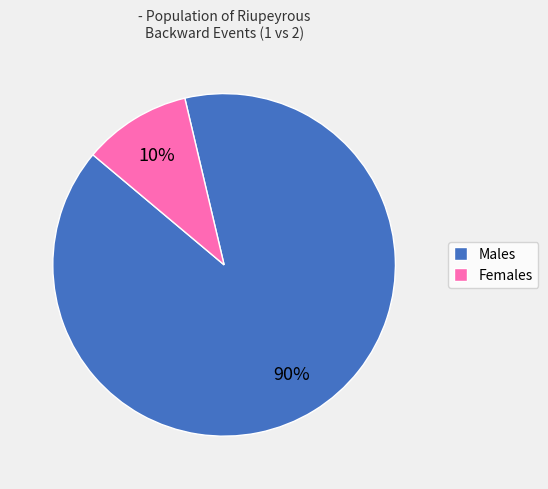

Is the sum of Males and Females greater than half?

Yes